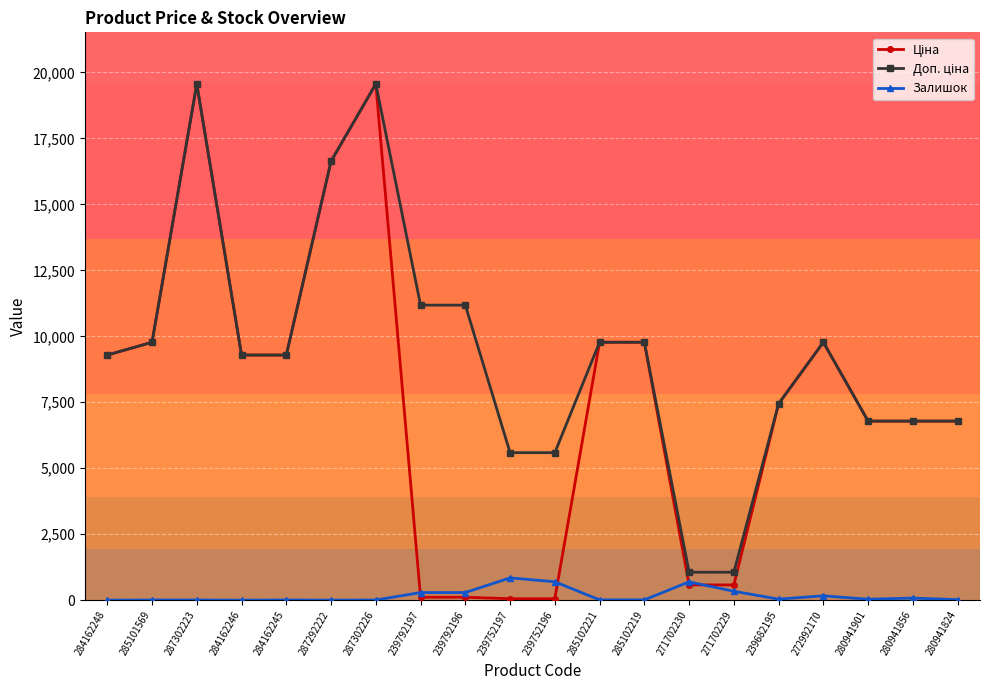

What is the difference between the highest and lowest values at 287302226?

19557.9